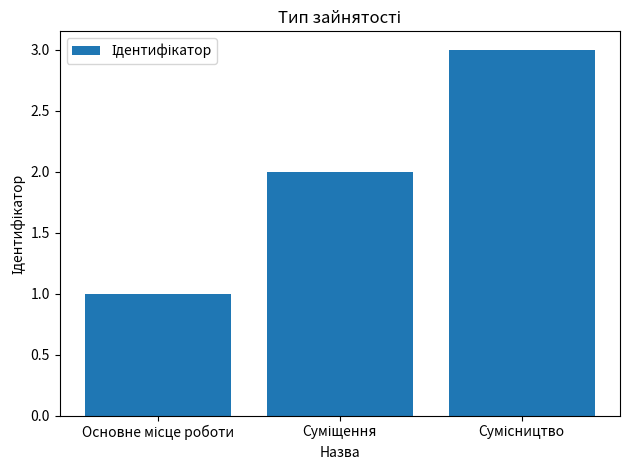

How many distinct data groups are displayed?

1